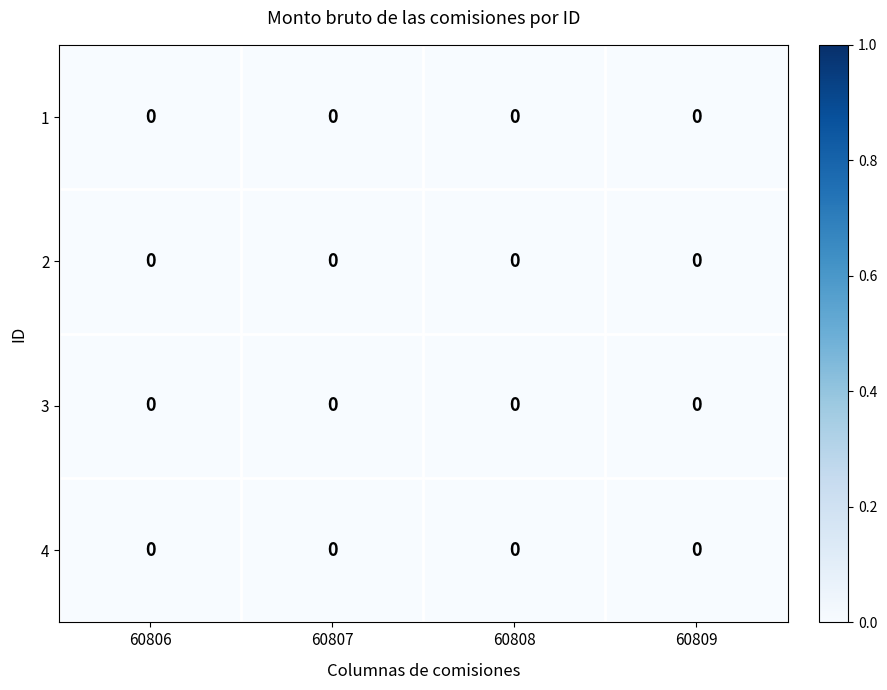

How many series are shown in this chart?

4